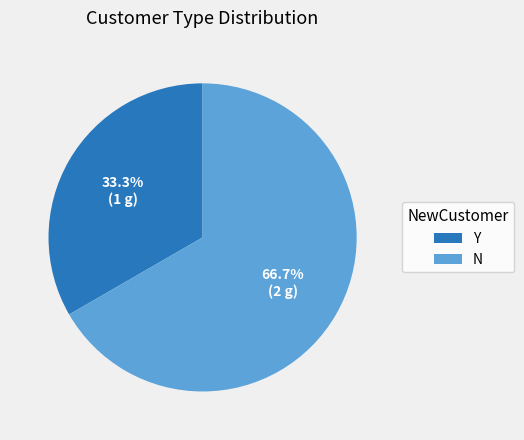

Count the number of slices in the pie.

2